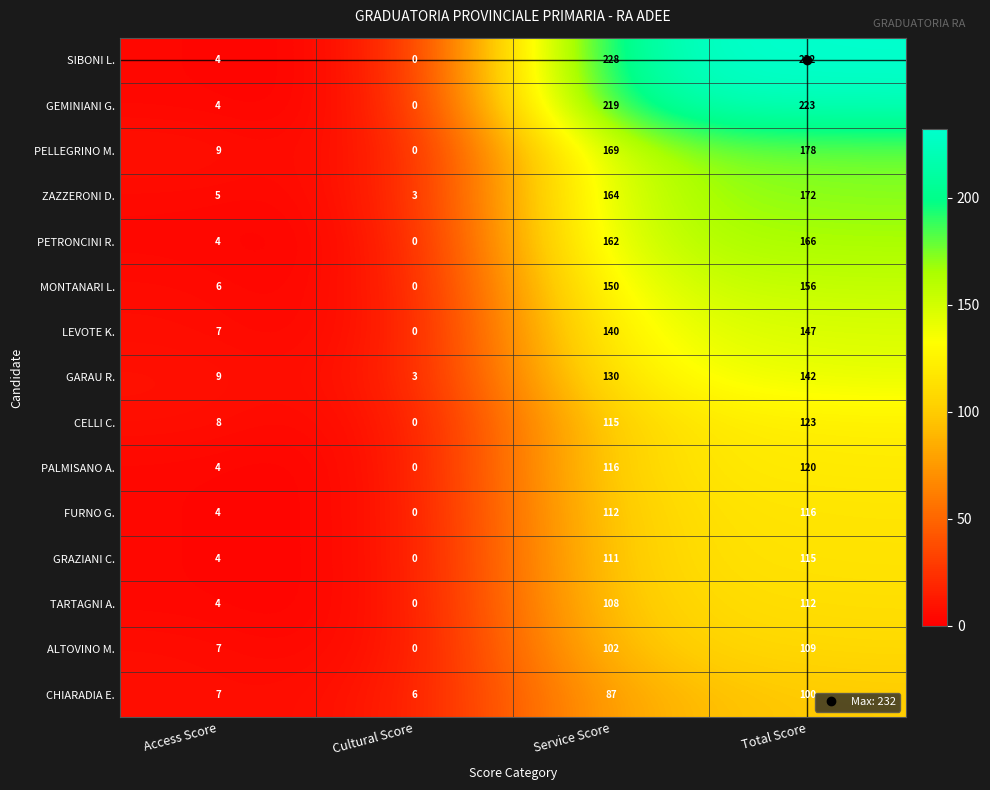

What is the greatest value displayed?

232